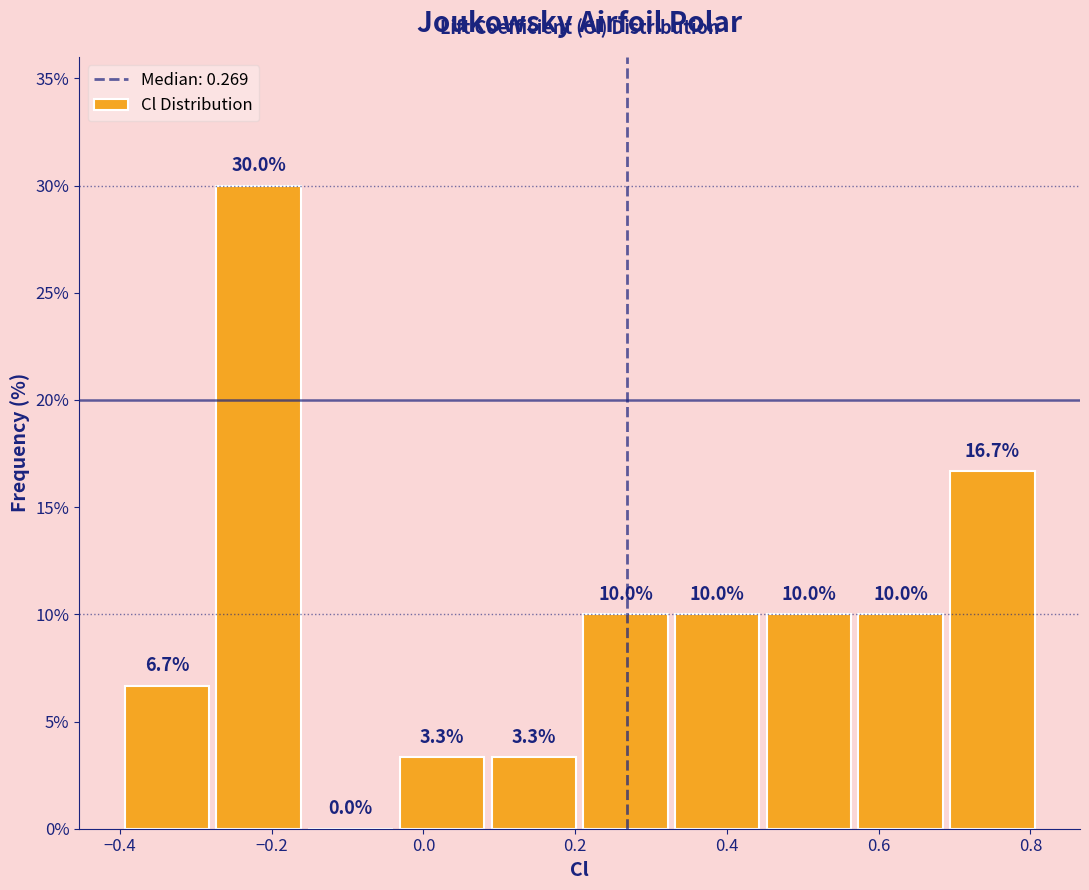

Reading left to right, transcribe this chart: for each bar, give the range it covers on the x-axis and its height. The bar edges are not printed on the chart, so give them approximately, as read against the axis.

-0.40 to -0.28: 6.7
-0.28 to -0.16: 30.0
-0.16 to -0.04: 0.0
-0.04 to 0.08: 3.3
0.08 to 0.20: 3.3
0.20 to 0.32: 10.0
0.32 to 0.44: 10.0
0.44 to 0.56: 10.0
0.56 to 0.68: 10.0
0.68 to 0.82: 16.7